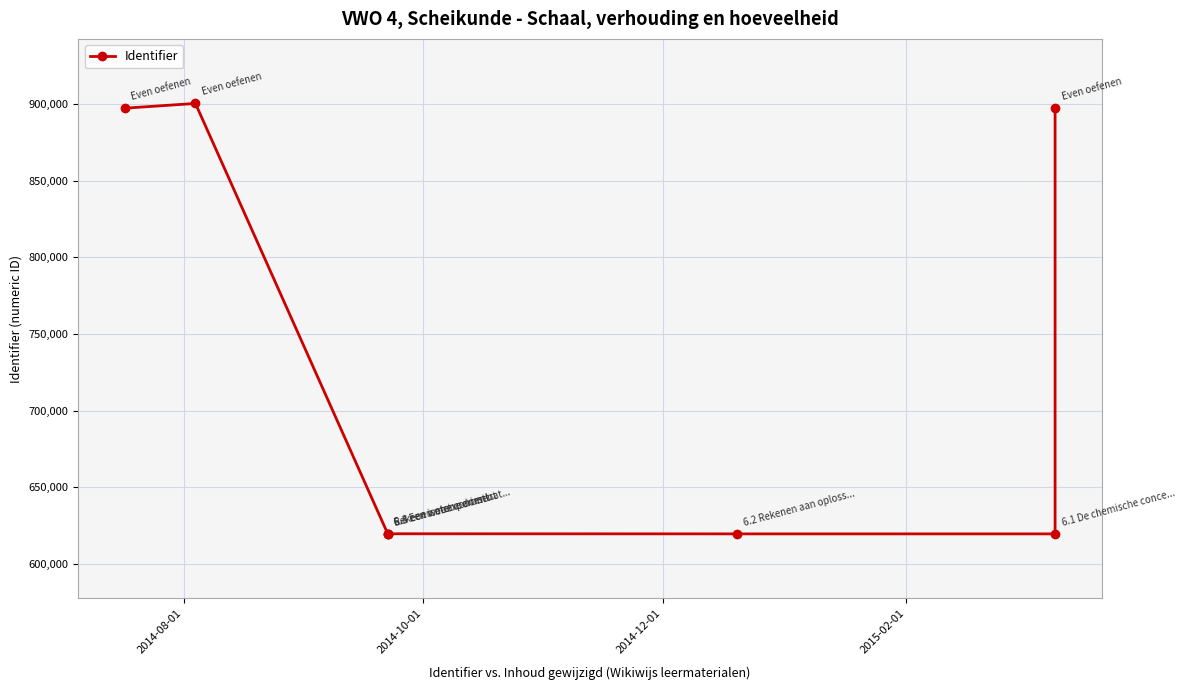

How many categories are shown in the chart?

8